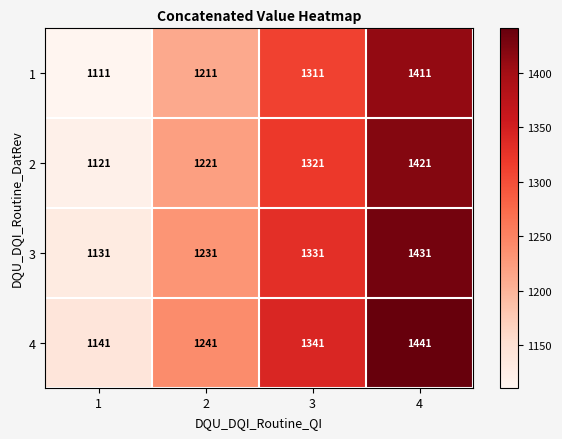

Reading left to right, extract all data points from this chart.

1: 1=1111	2=1211	3=1311	4=1411
2: 1=1121	2=1221	3=1321	4=1421
3: 1=1131	2=1231	3=1331	4=1431
4: 1=1141	2=1241	3=1341	4=1441